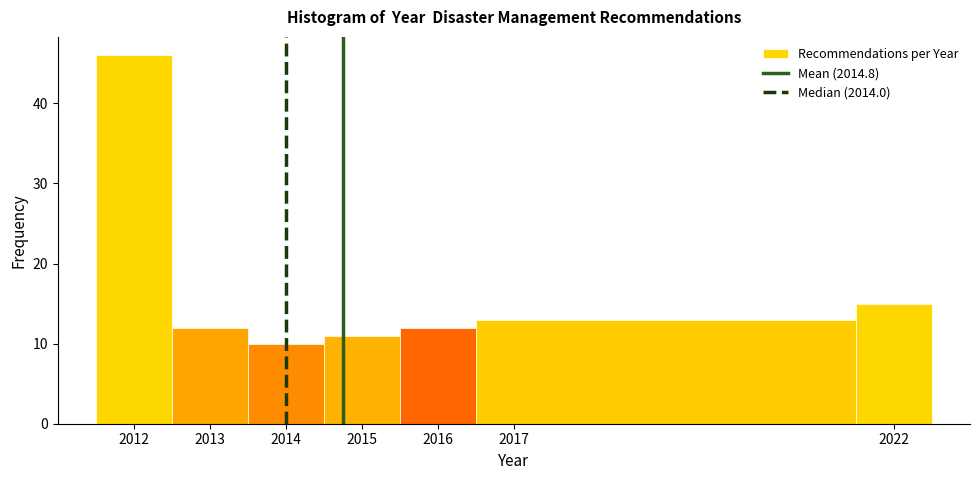

Reading left to right, list every bar in this chart as the range it spans on the x-axis followed by its height. The values are not printed on the chart, so give them approximately, as read against the axis.

2011.5 to 2012.5: 46
2012.5 to 2013.5: 12
2013.5 to 2014.5: 10
2014.5 to 2015.5: 11
2015.5 to 2016.5: 12
2016.5 to 2021.5: 13
2021.5 to 2022.5: 15